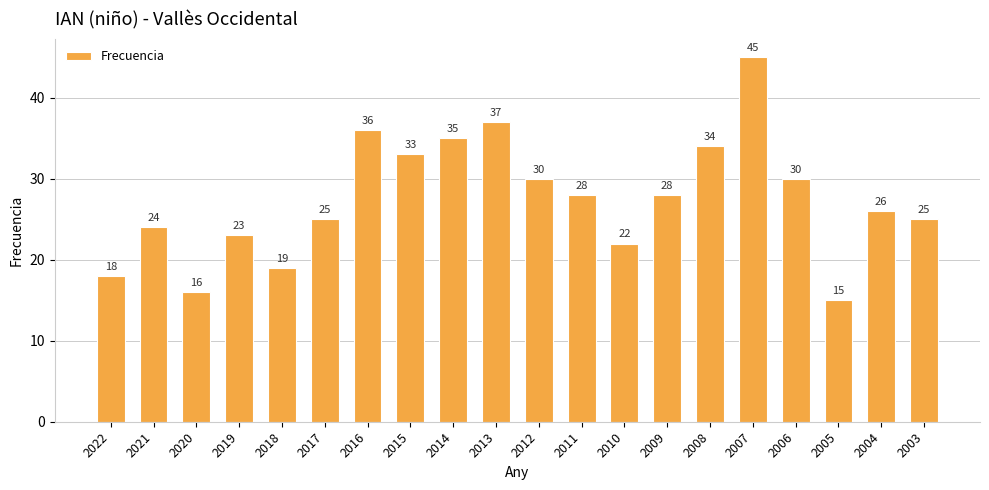

Which label corresponds to the smallest value in the chart?

2005